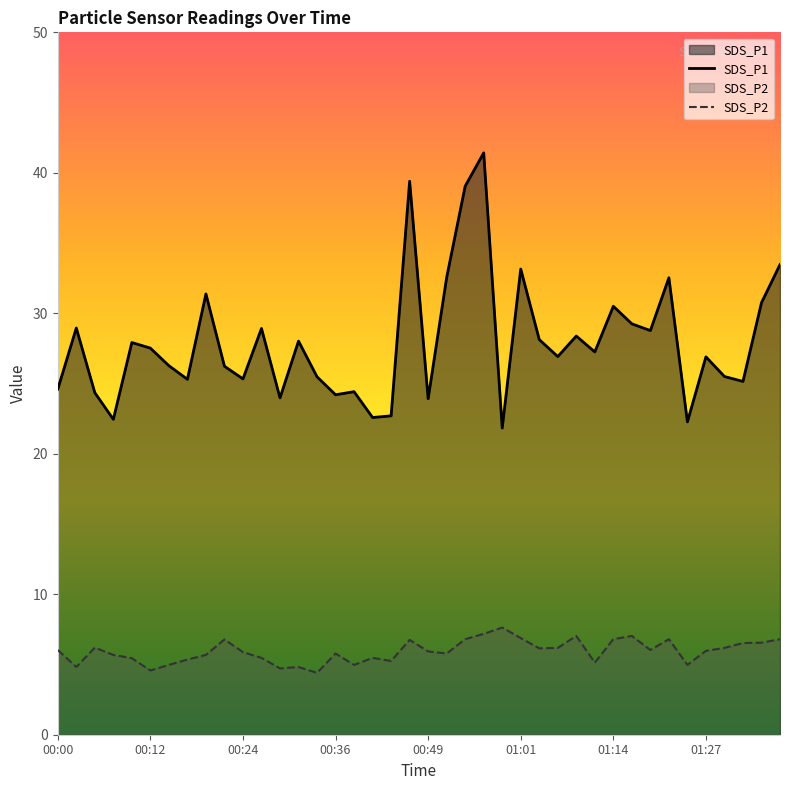

The SDS_P2 series shows 6.9 at 01:01. True or false?

True